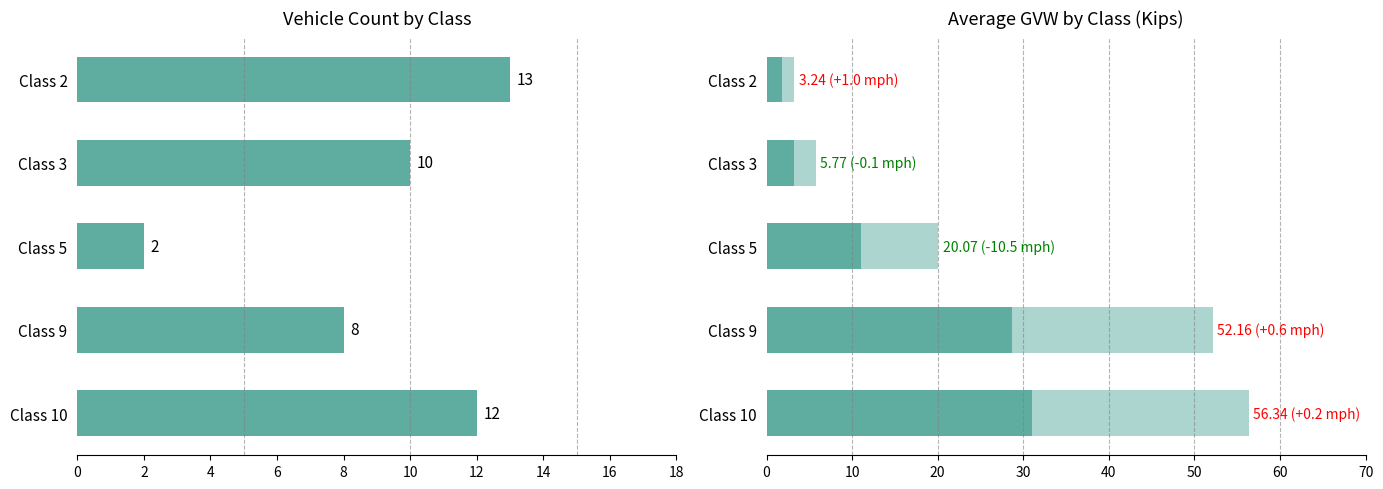

Count the number of categories in the chart.

5